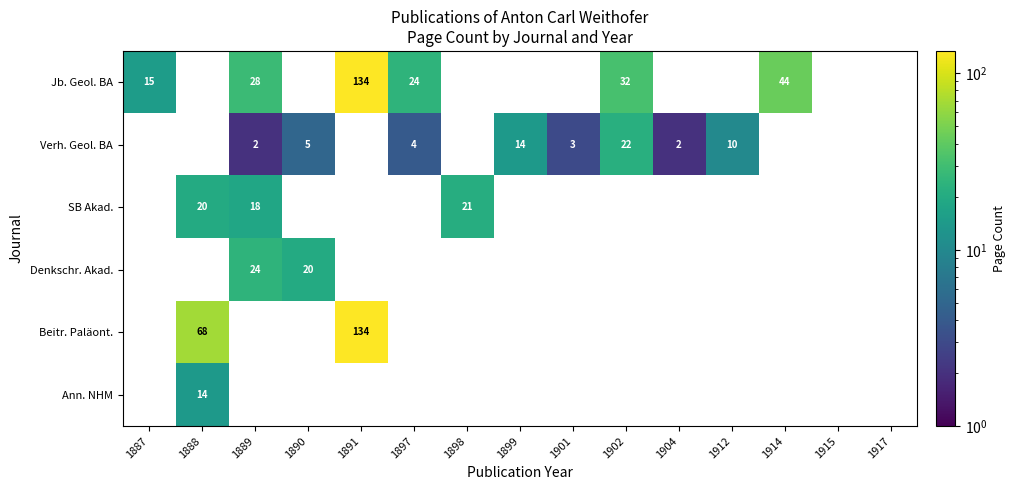

At how many categories does at least one series exceed 31?

4